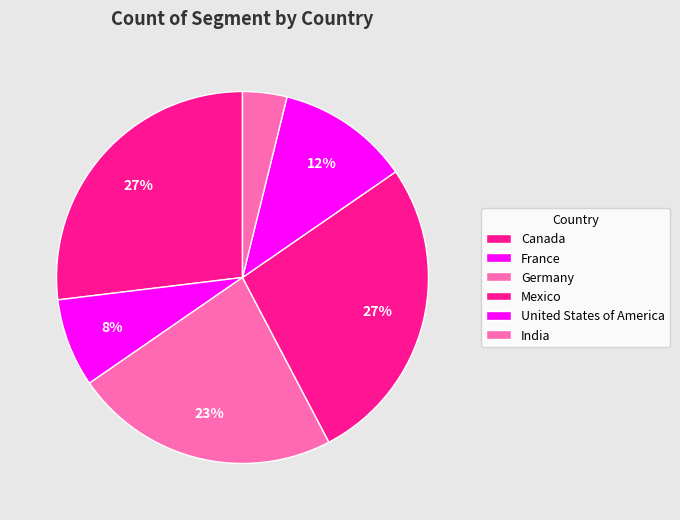

How many segments does this pie chart have?

6